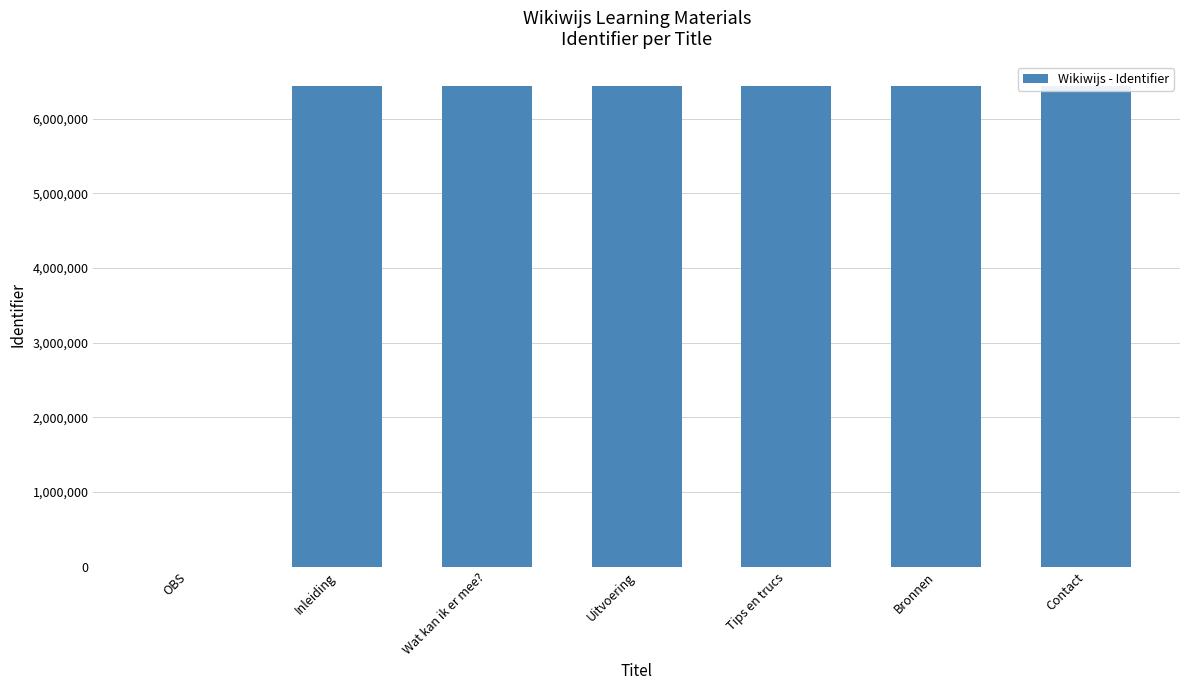

Count the number of values greater than 6442037.

3